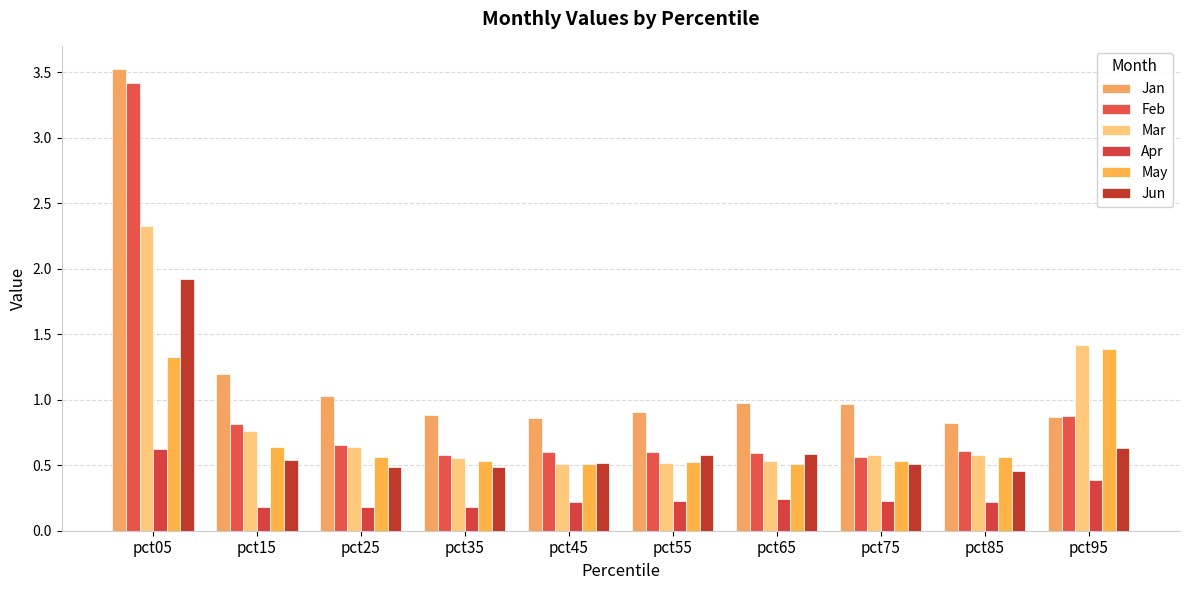

Is the value of Jun at pct05 greater than the value of Mar at pct95?

Yes